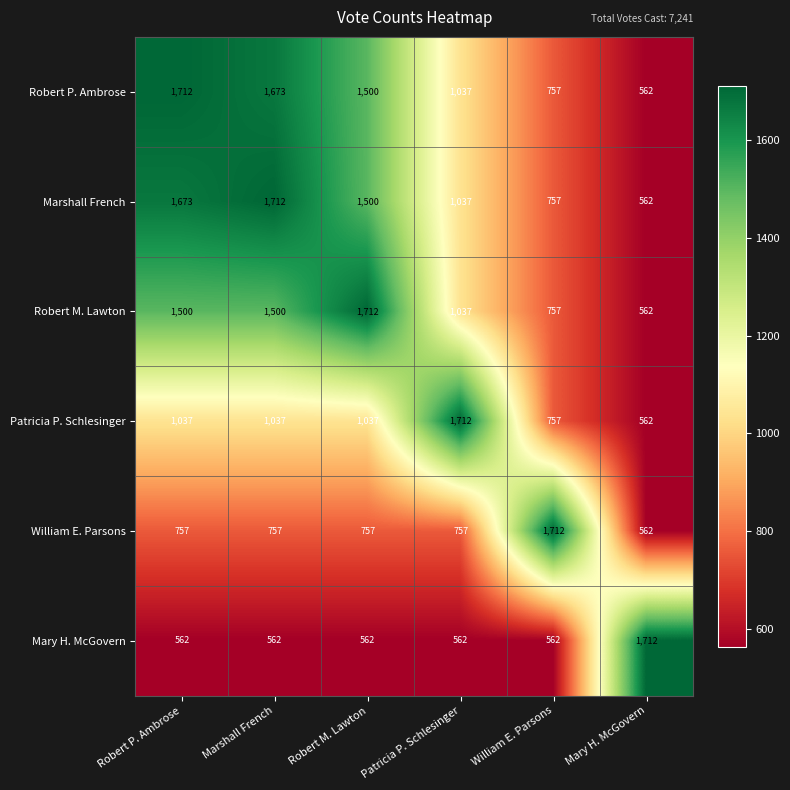

At Robert P. Ambrose, list the series in order from largest to smallest.

Robert P. Ambrose, Marshall French, Robert M. Lawton, Patricia P. Schlesinger, William E. Parsons, Mary H. McGovern